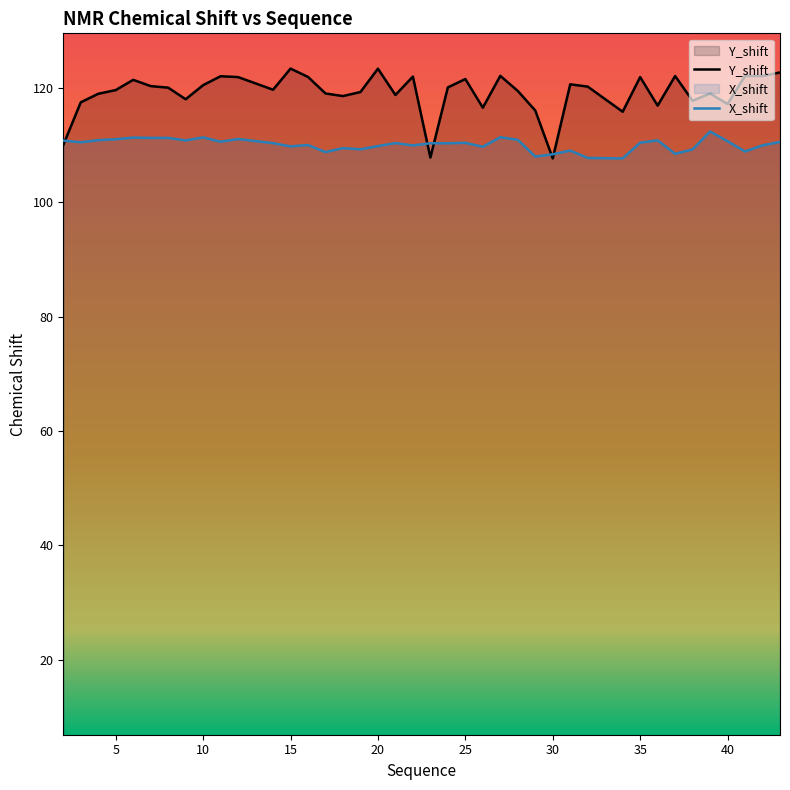

Rank the series by their average value, from lowest to highest.

X_shift, Y_shift